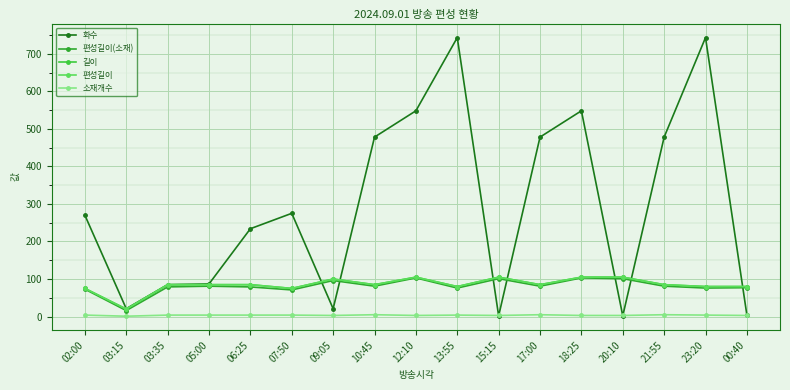

Which series has the widest spread of values?

화수